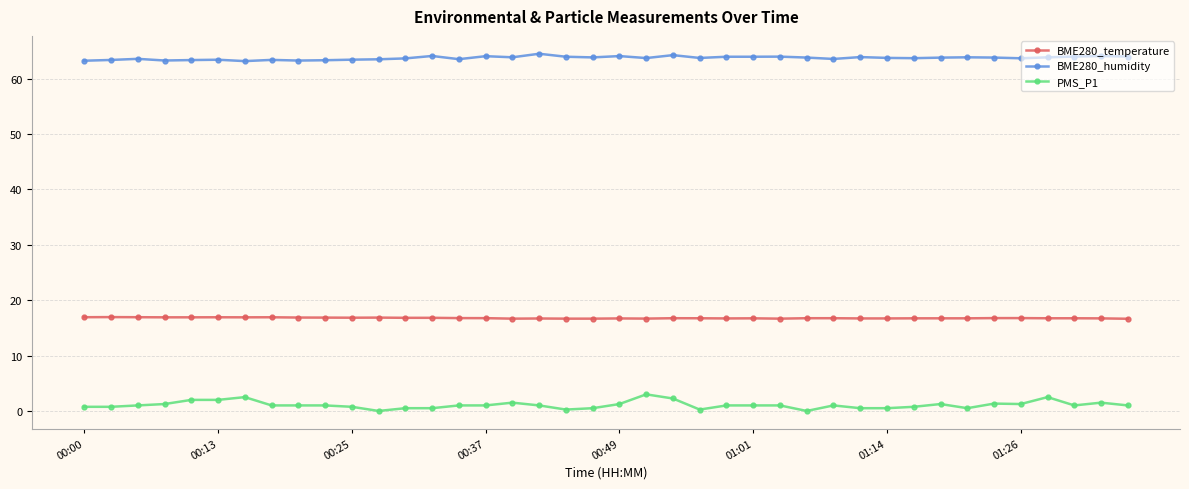

How many distinct data groups are displayed?

3